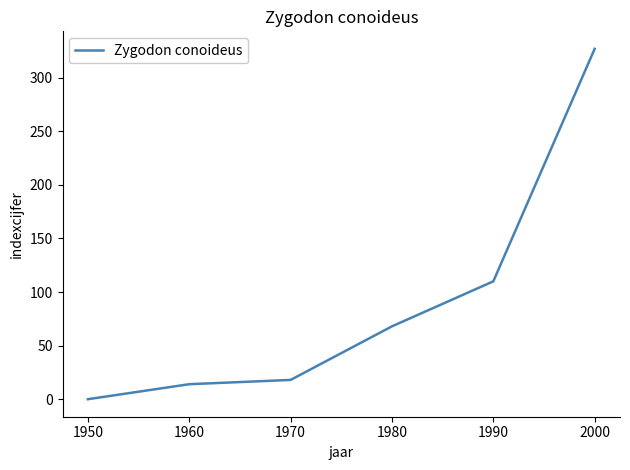

Reading right to left, extract all data points from this chart.

327	110	68	18	14	0